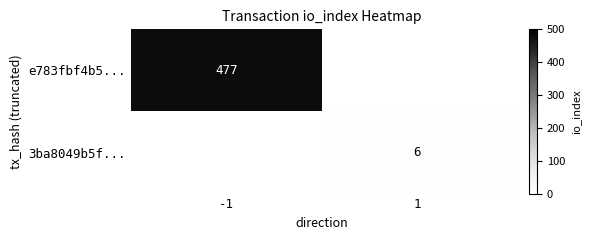

The 3ba8049b5f... series shows 6 at 1. True or false?

True